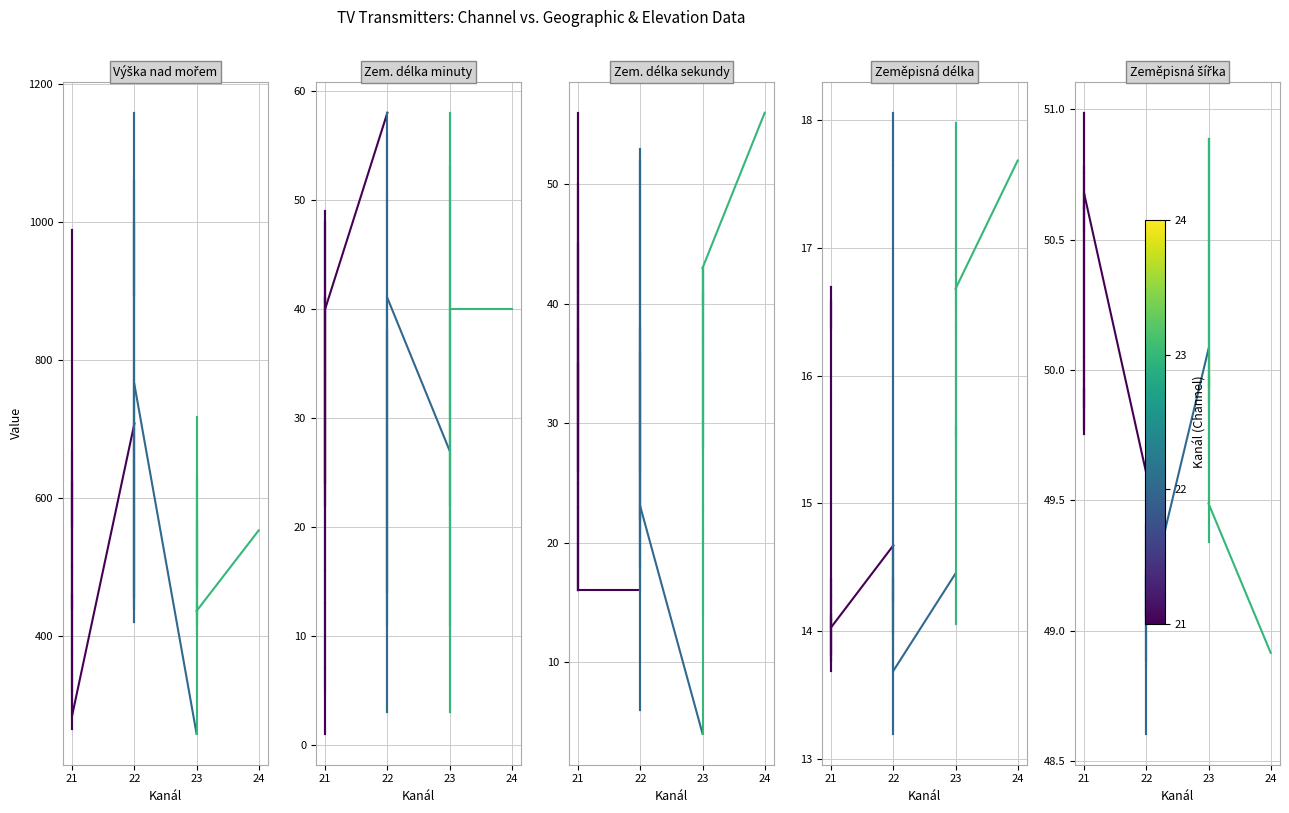

What is the difference between the maximum and minimum values in the Zem. délka sekundy series?

52.0